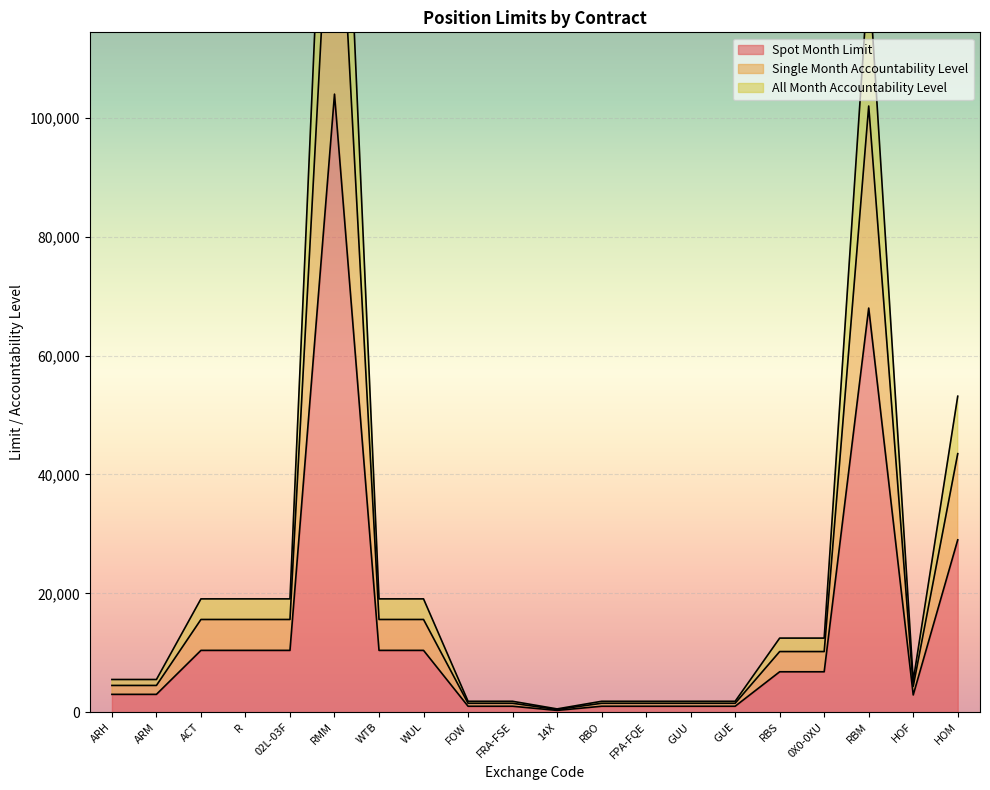

What position from the left is RMM?

6